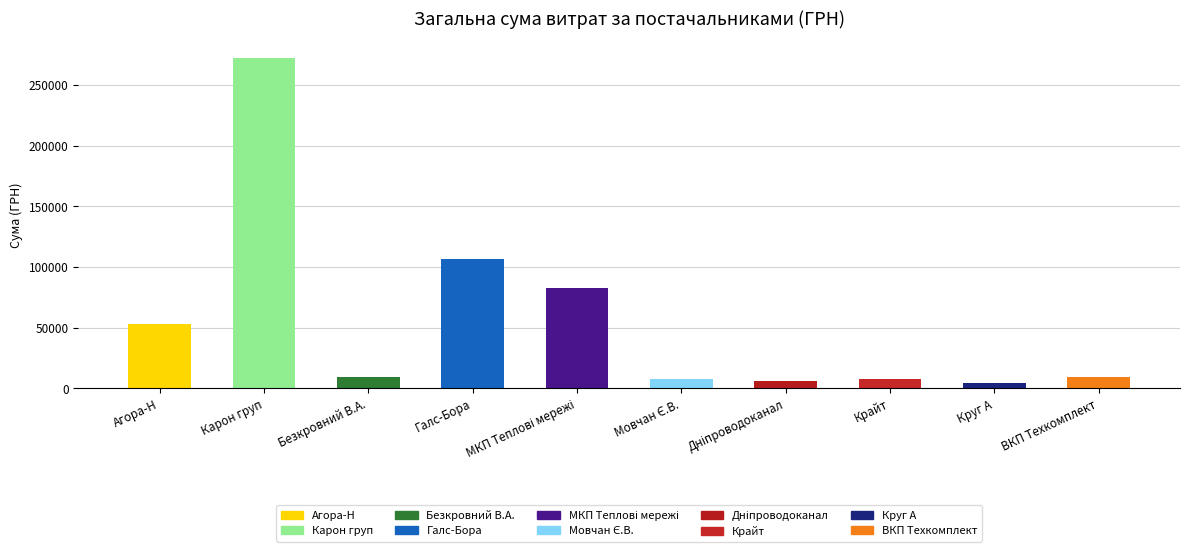

What is the value of the 10th bar from the left?

9270.0